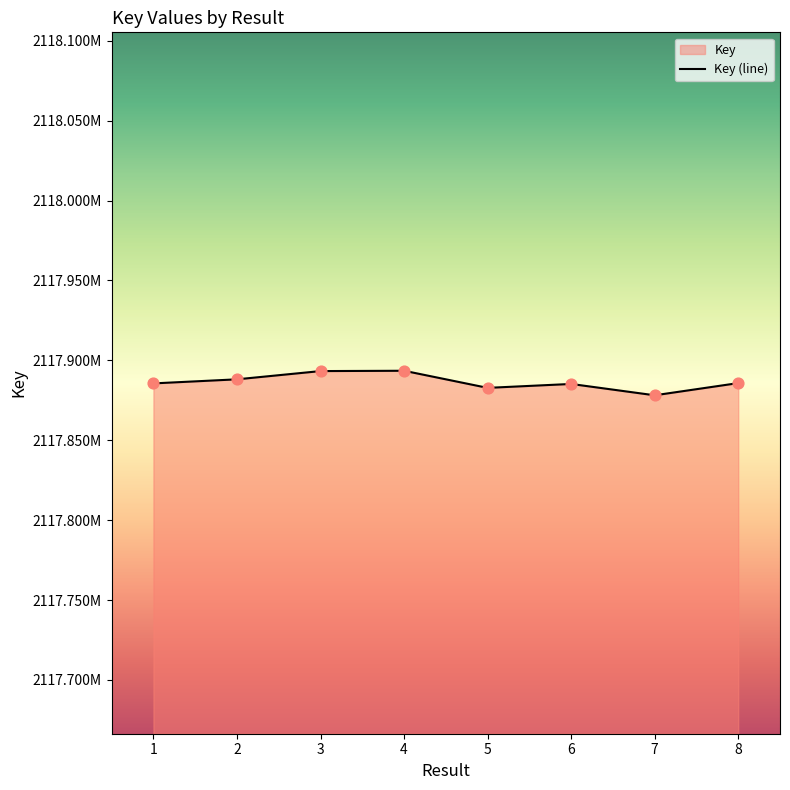

Between 7 and 4, which is larger?

4